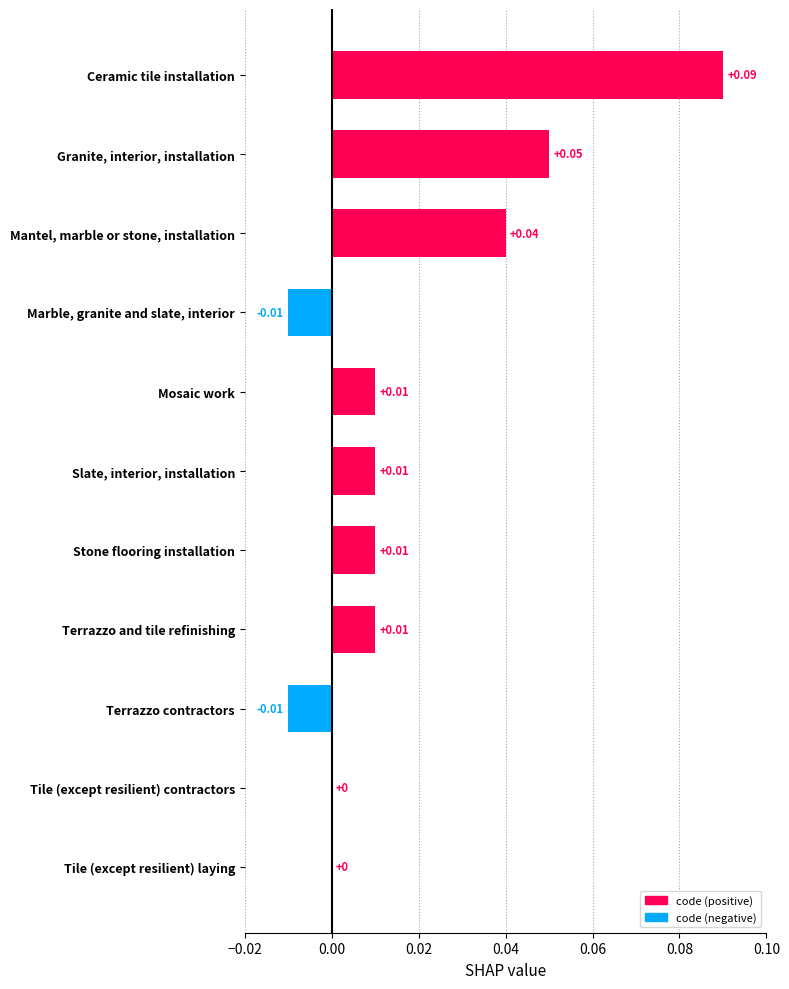

Are the bars horizontal?

Yes